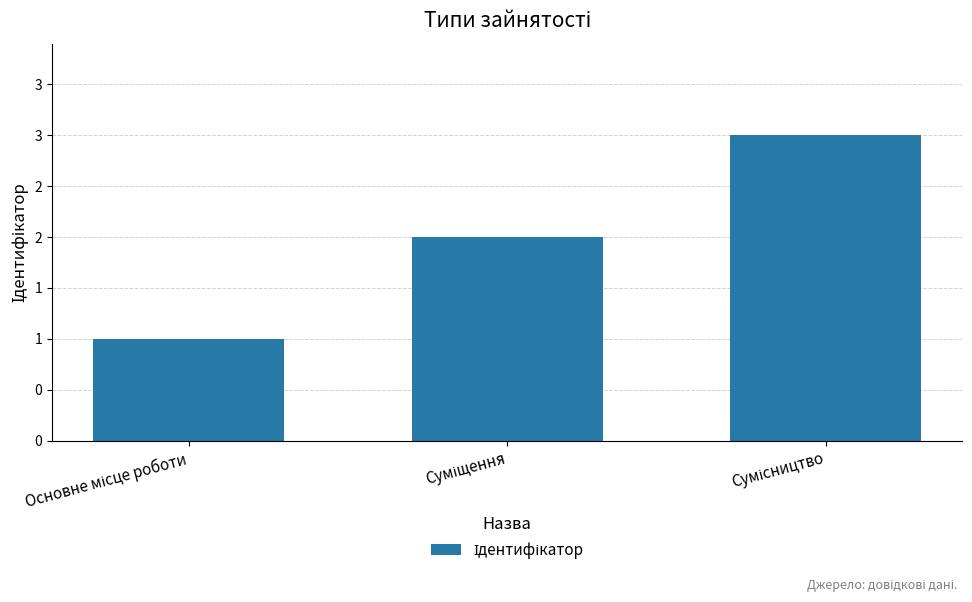

List the labels in order of value, largest first.

Сумісництво, Суміщення, Основне місце роботи